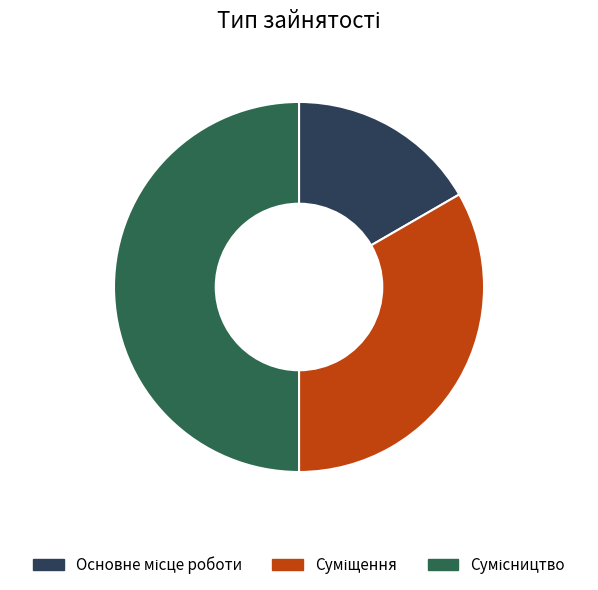

Count the number of slices in the pie.

3